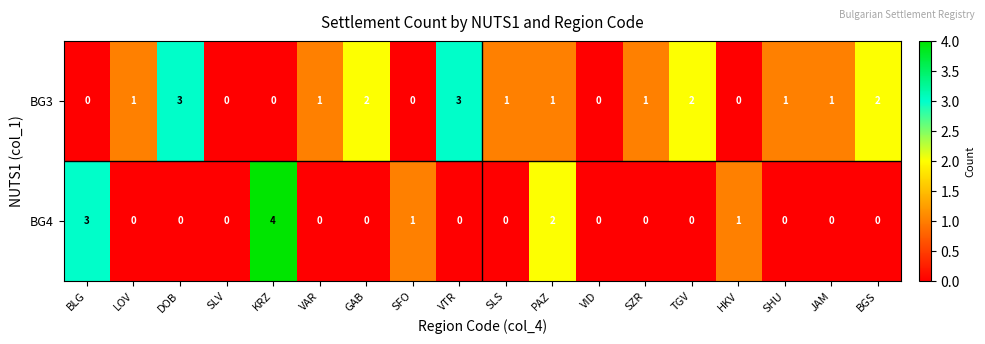

Which category has the highest value in the BG4 series?

KRZ